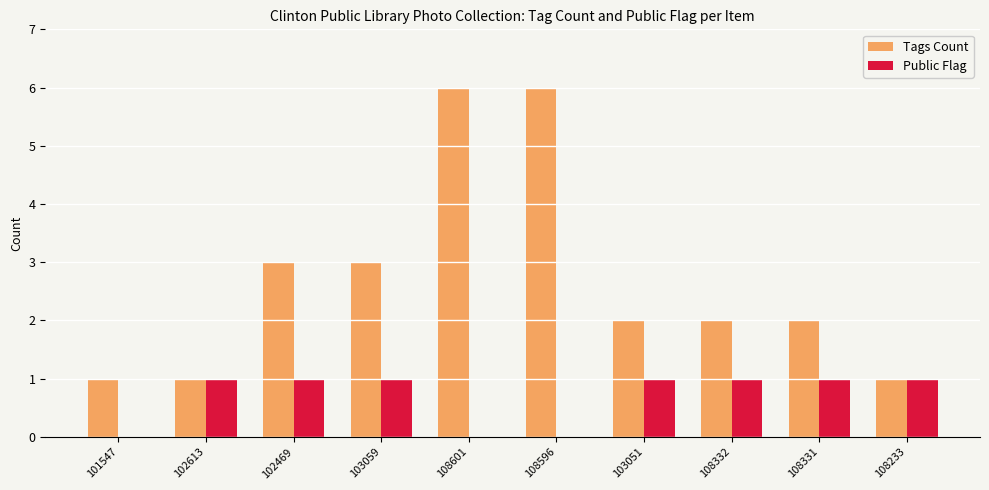

What is the sum of all Tags Count values?

27